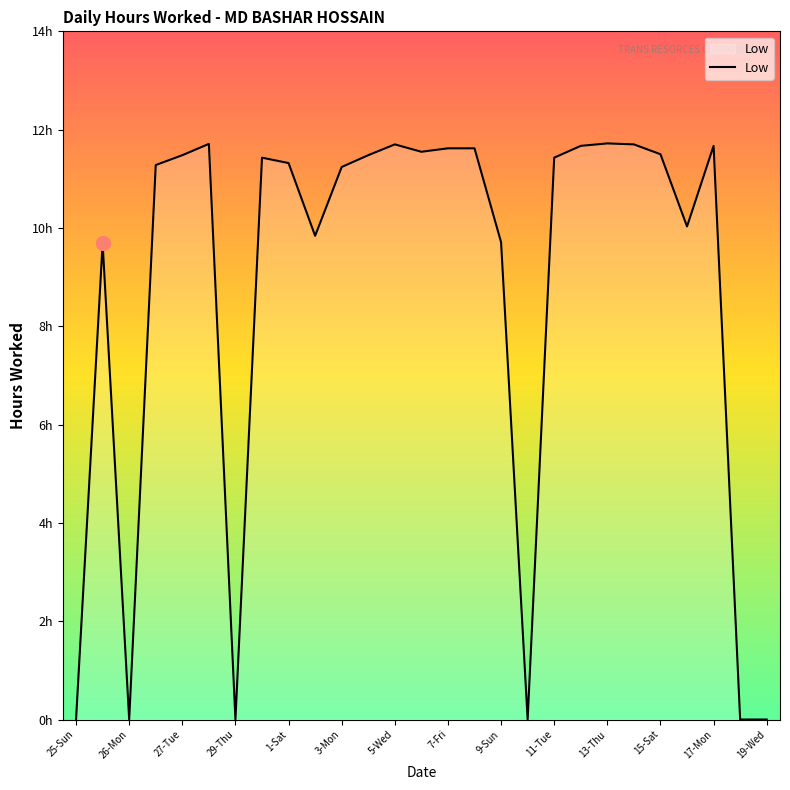

Does the chart display data point markers on the line(s)?

No